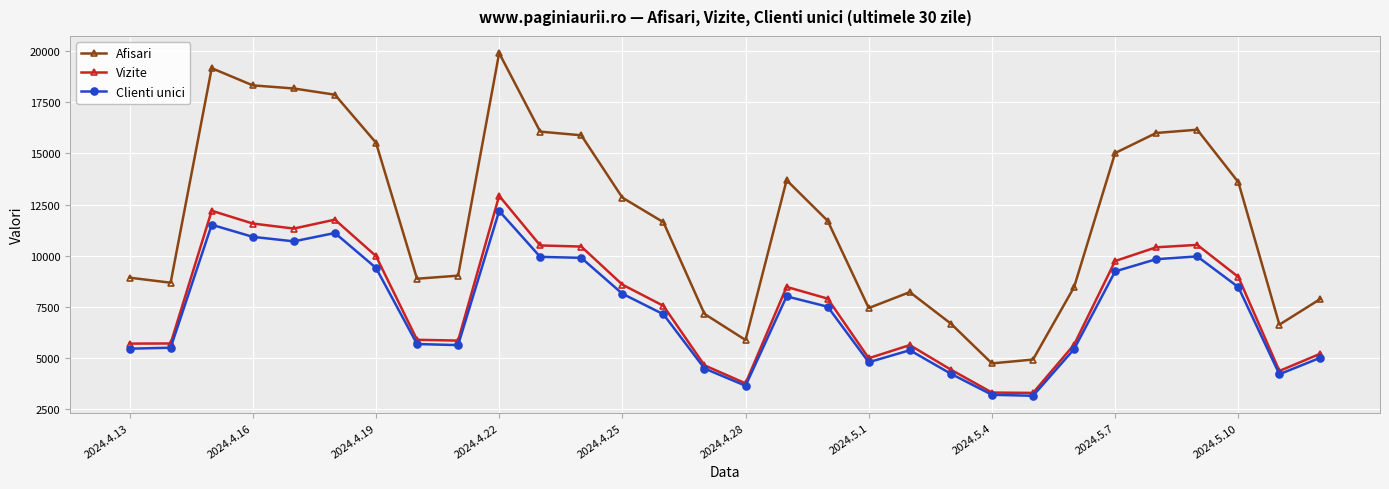

Which series has the largest total across all categories?

Afisari